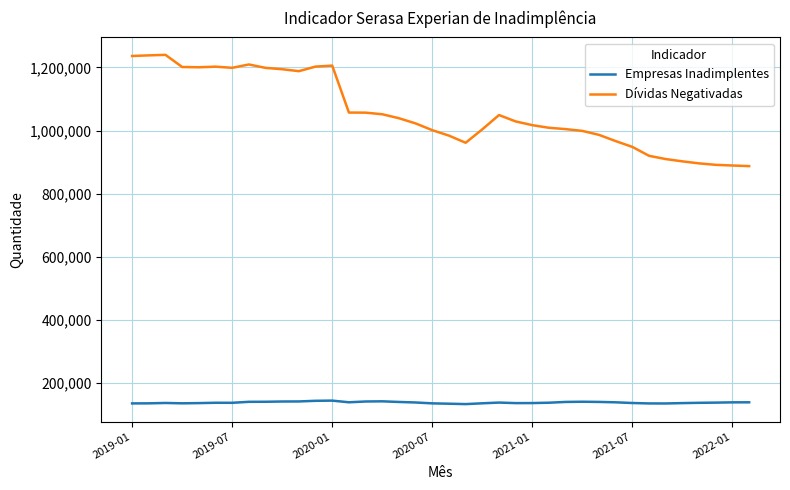

What is the highest value of the Empresas Inadimplentes series?

144260